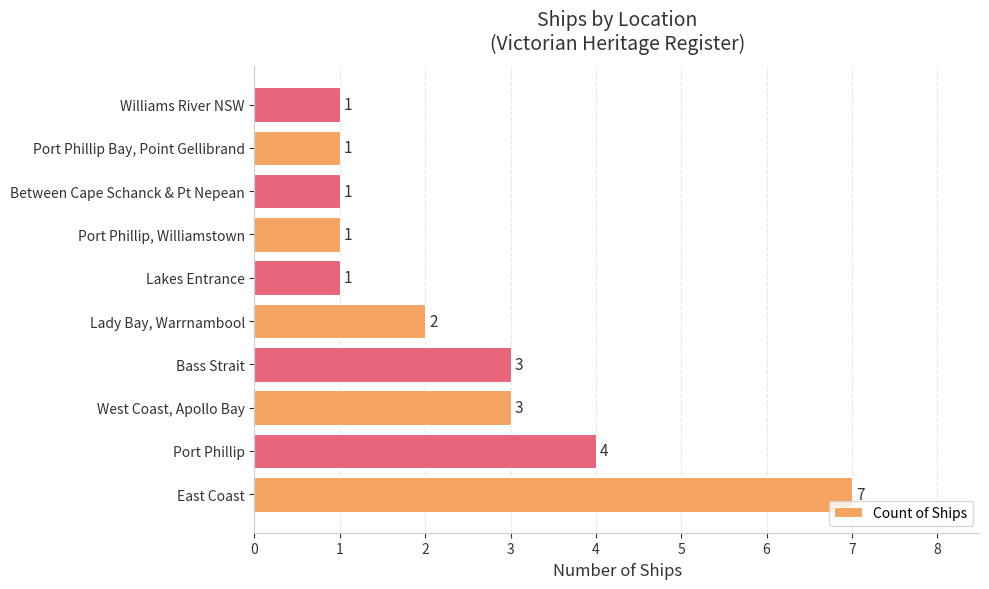

Count the number of data series in this chart.

1